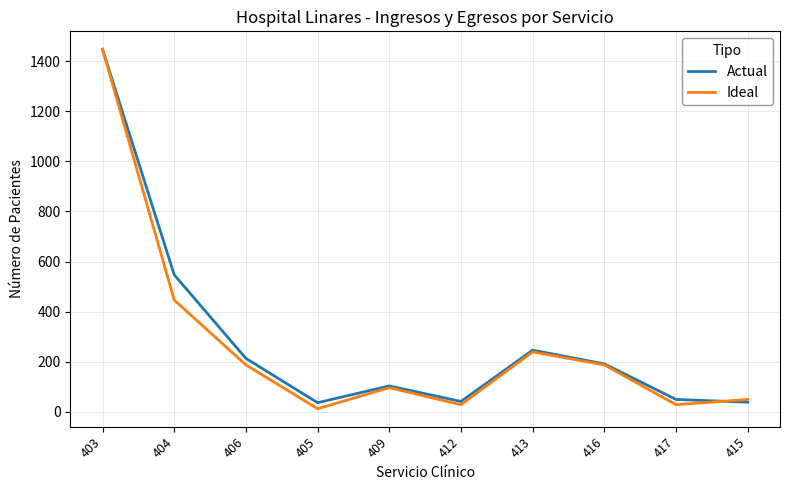

What is the total value across all series at 415?

87